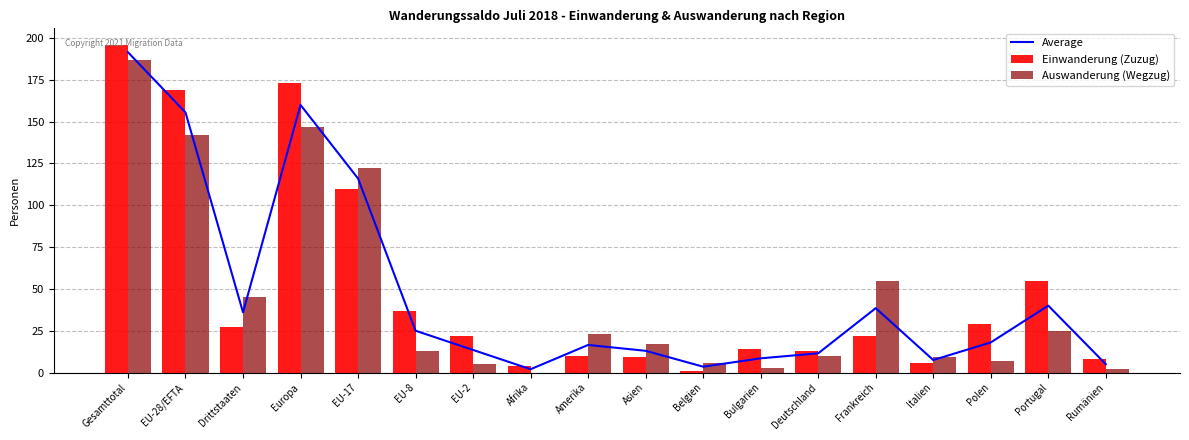

The Average series shows 204.2 at EU-28/EFTA. True or false?

False